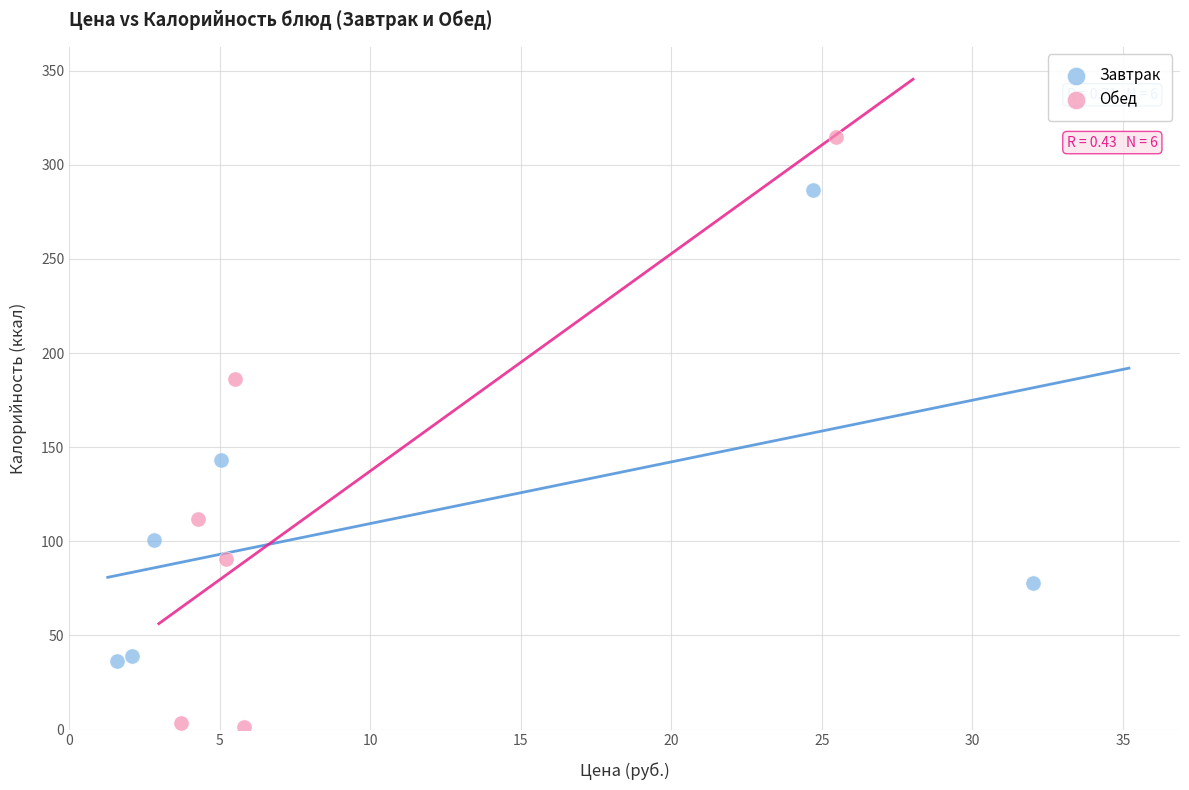

Which series contains the highest Y value?

Обед